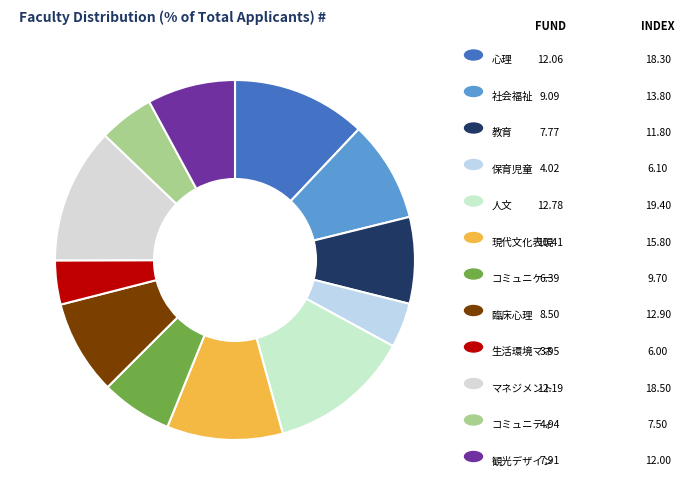

To the nearest percent, what is the difference between the largest and smallest slice percentages?

9%